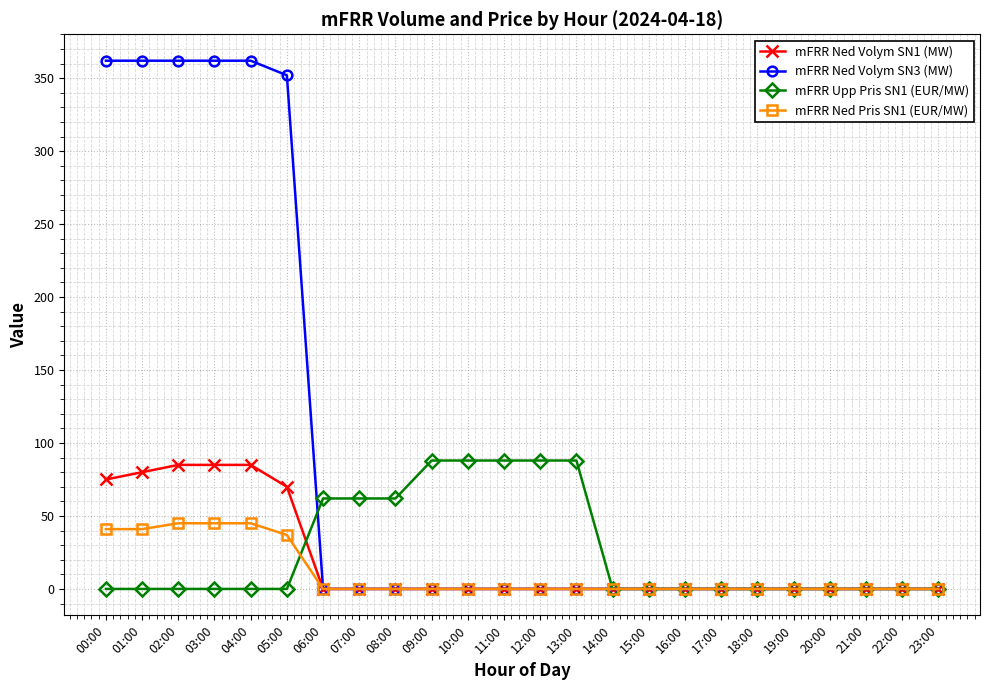

What is the greatest value displayed?

362